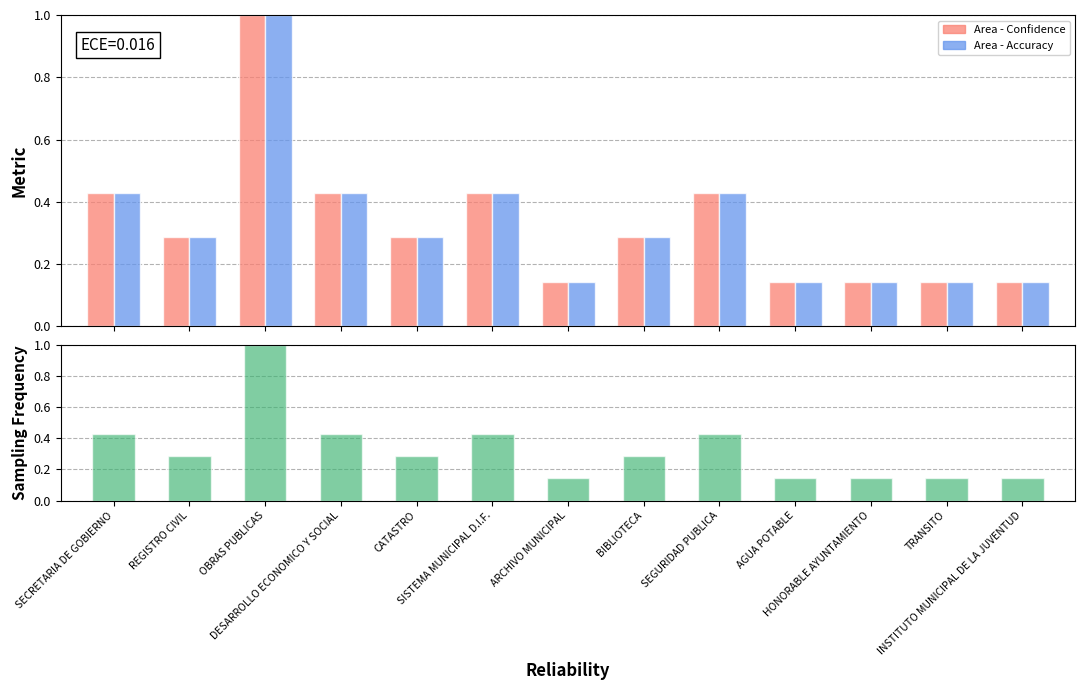

List the series in order of their peak value, lowest first.

Area - Confidence, Area - Accuracy, Sampling Frequency